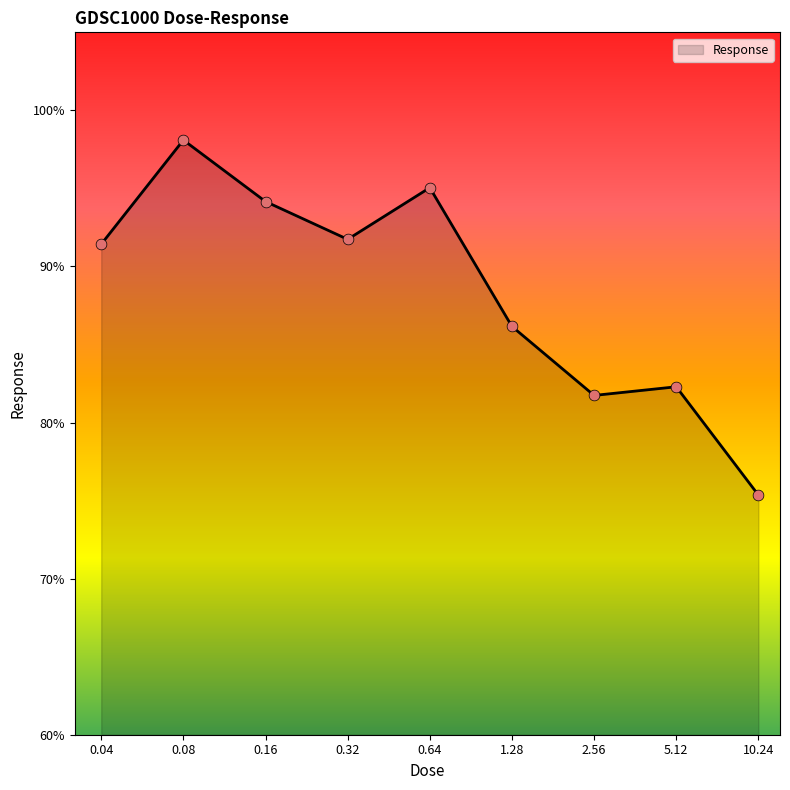

What is the change in value from 0.16 to 5.12?

-11.9